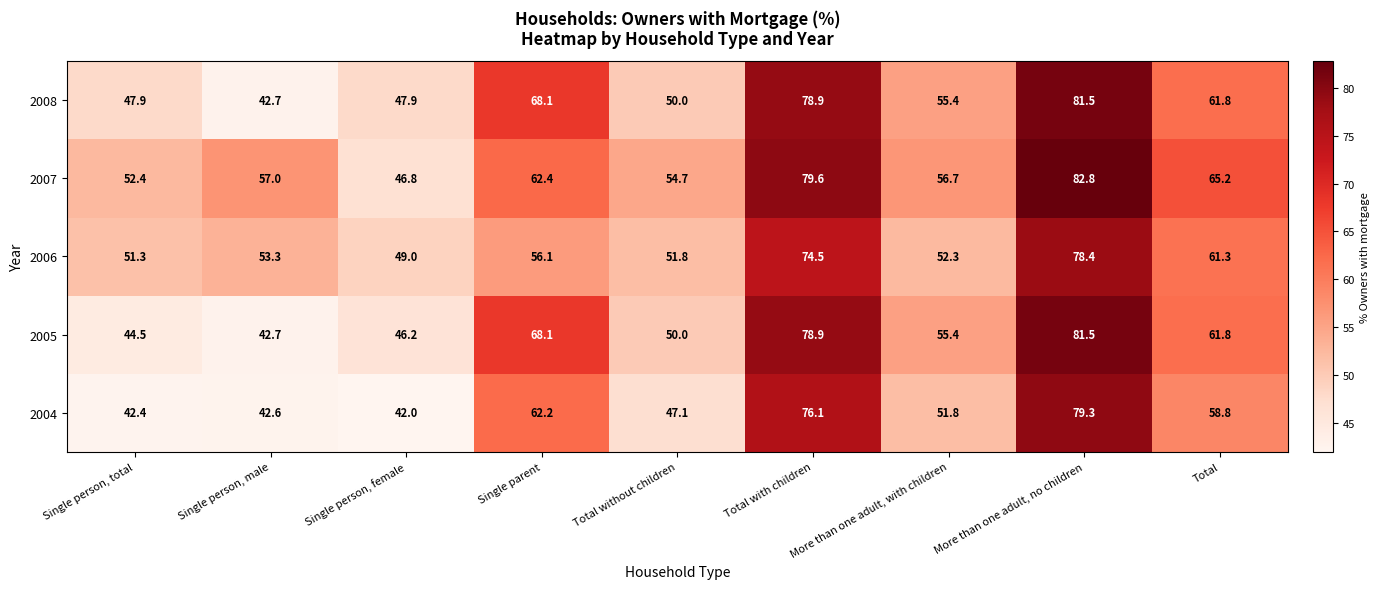

What is the total value across all series at Single person, female?

231.9